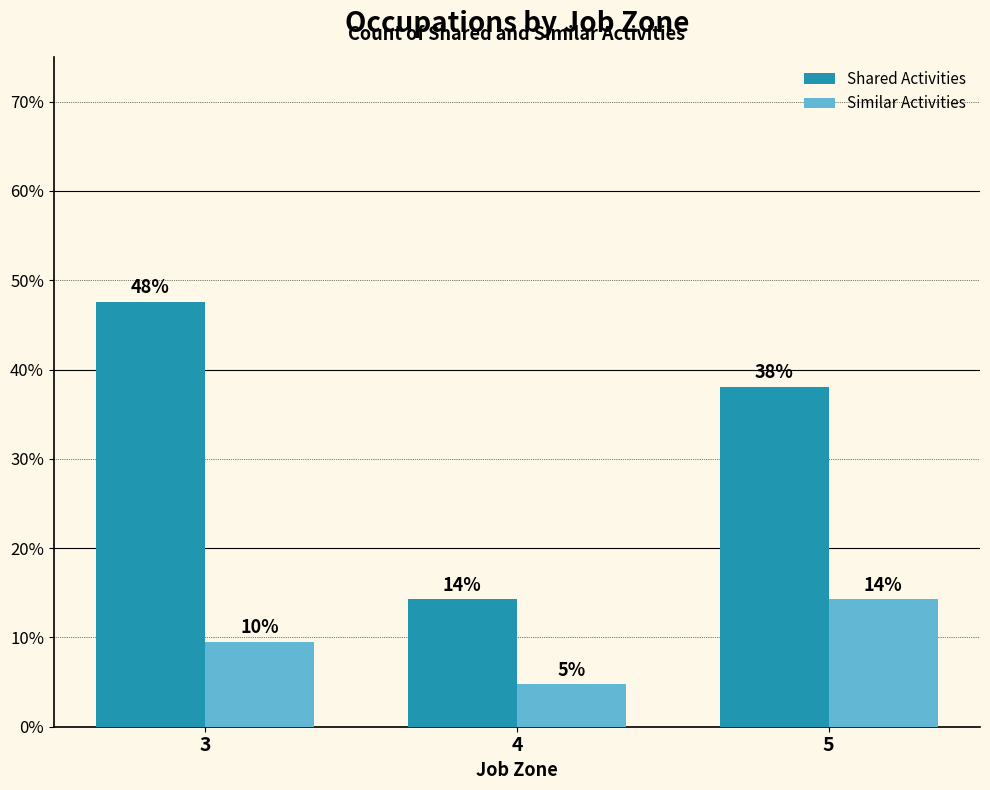

What are all the series names shown in the legend?

Shared Activities, Similar Activities